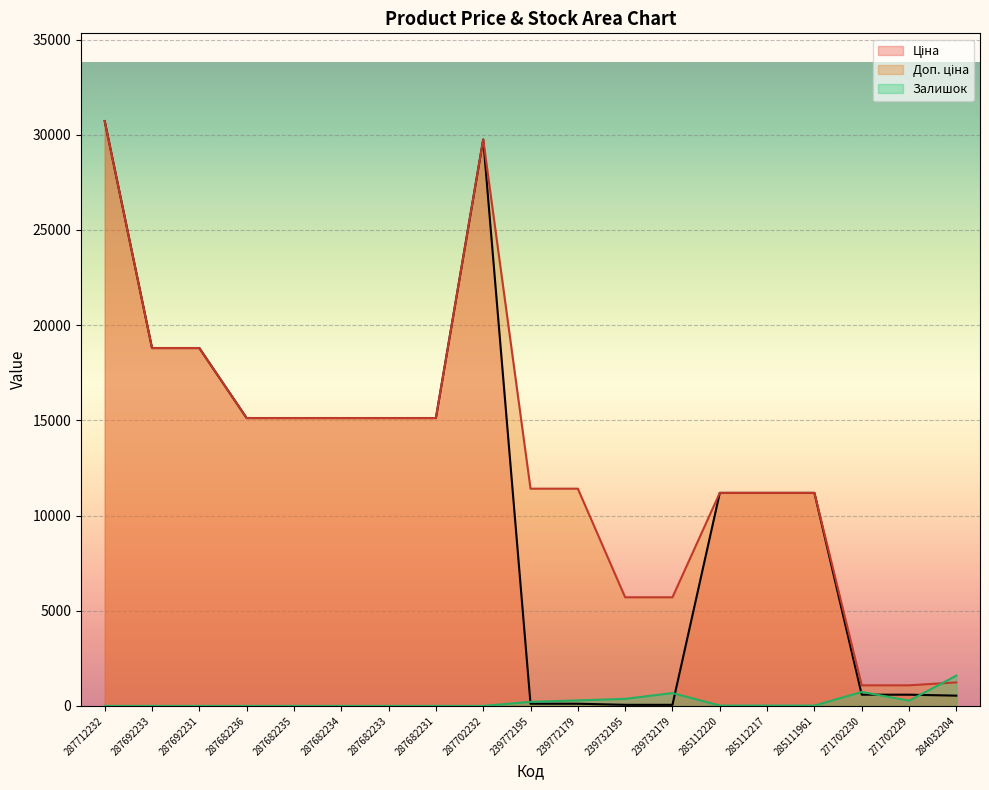

How many data points does each series have?

19